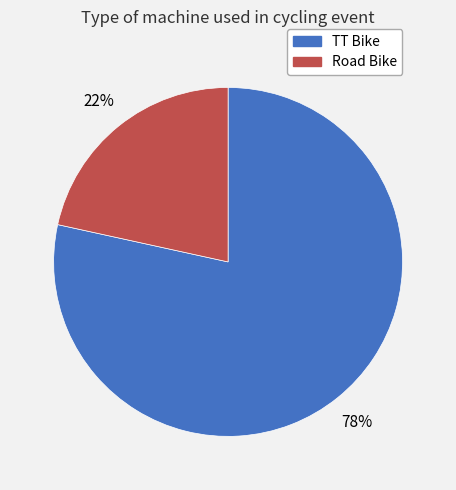

Rank the categories by value from highest to lowest.

TT Bike, Road Bike